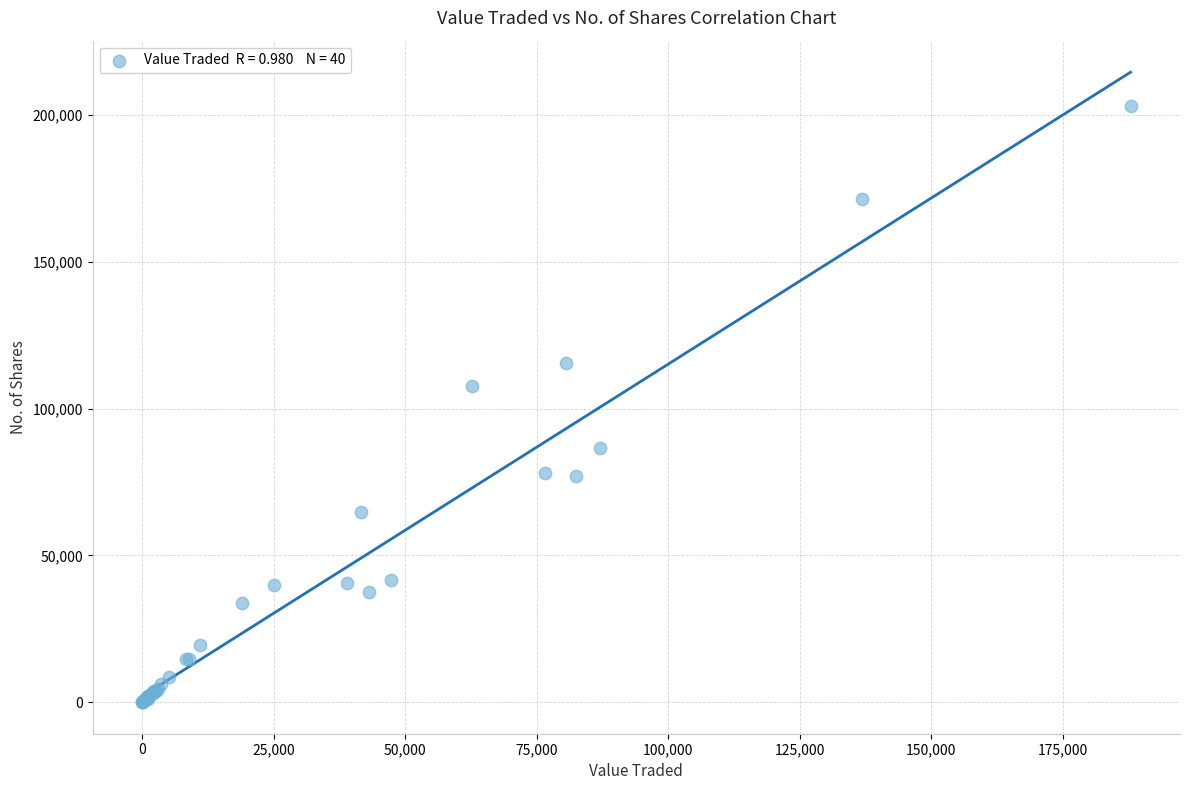

What Y value in the scatter plot is closest to 101521?

107672